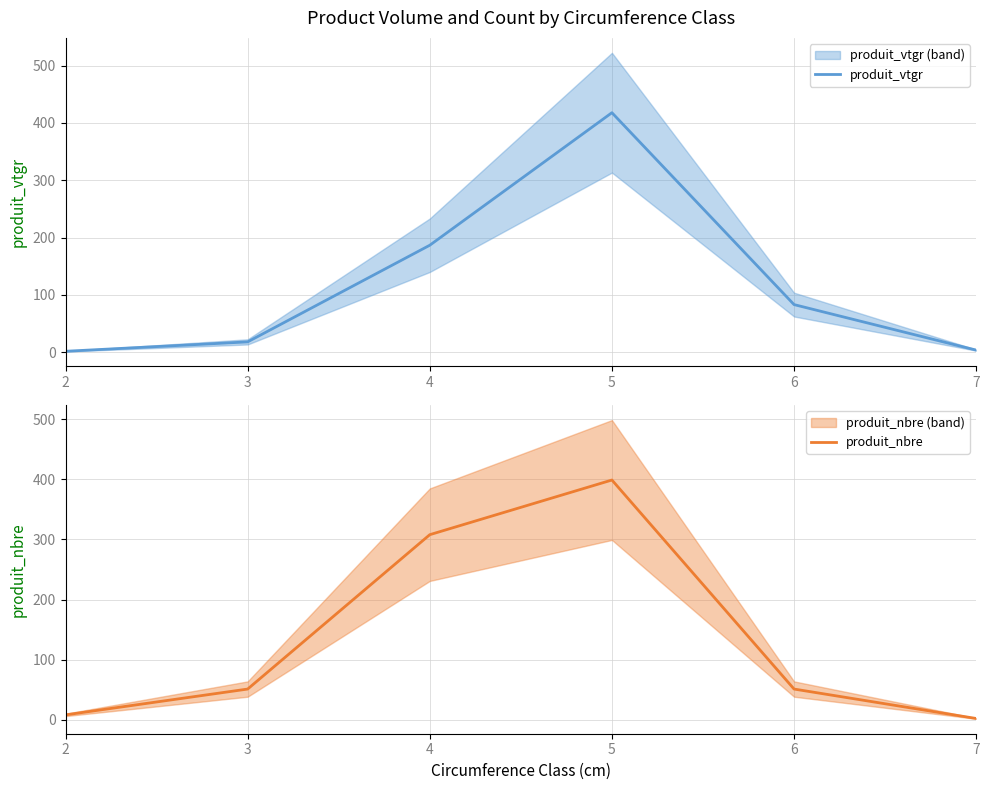

Where do produit_nbre and produit_vtgr first cross each other?

4 and 5